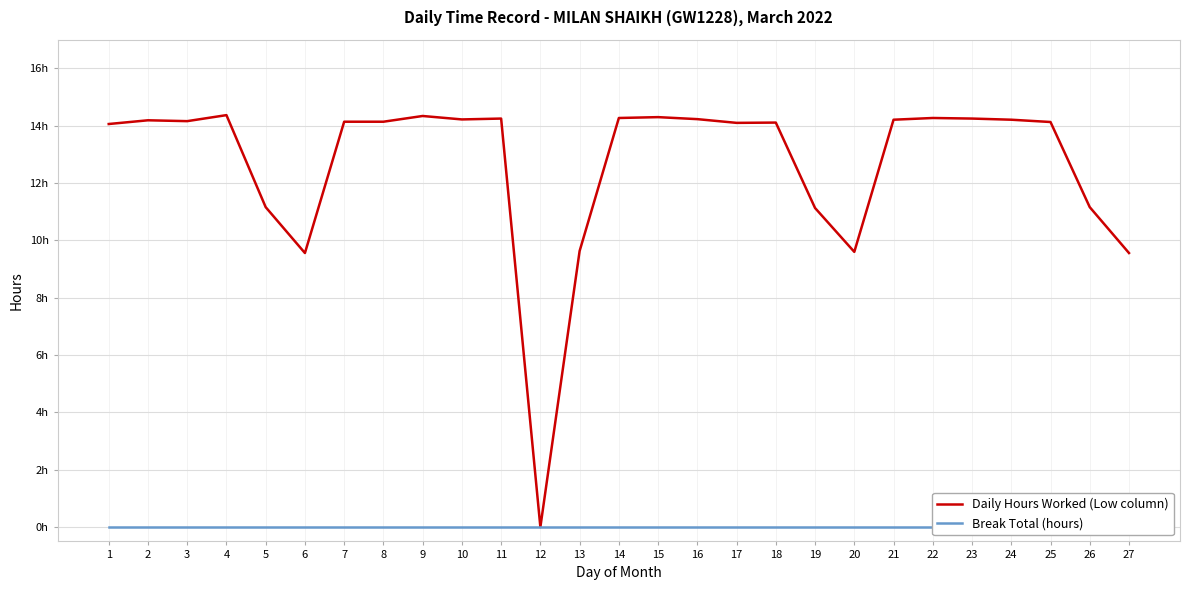

True or false: Break Total (hours) has more than 0 interior local peaks.

False